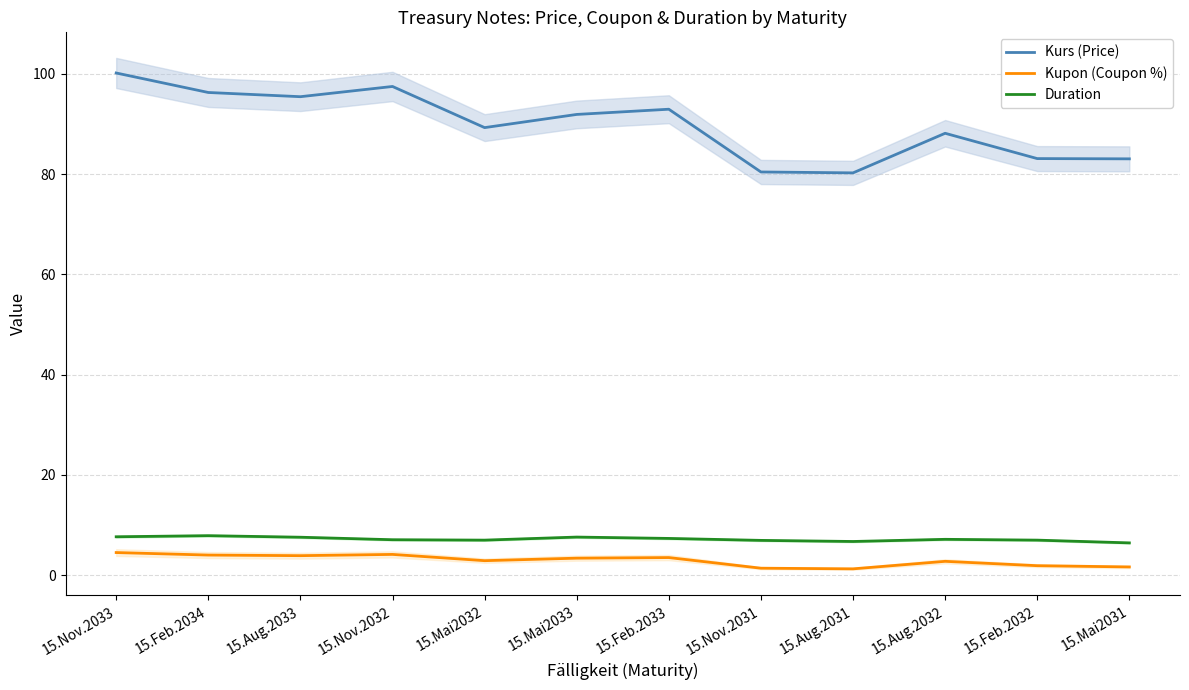

What is the sum of the Kupon (Coupon %) values at 15.Aug.2031 and 15.Nov.2032?

5.4